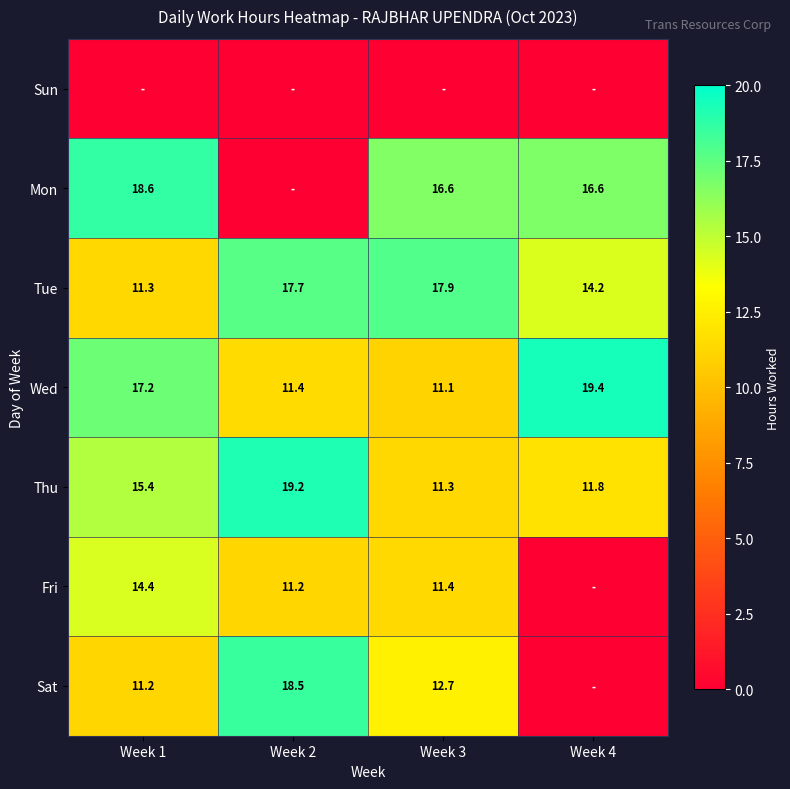

What is the maximum value shown in the chart?

19.4